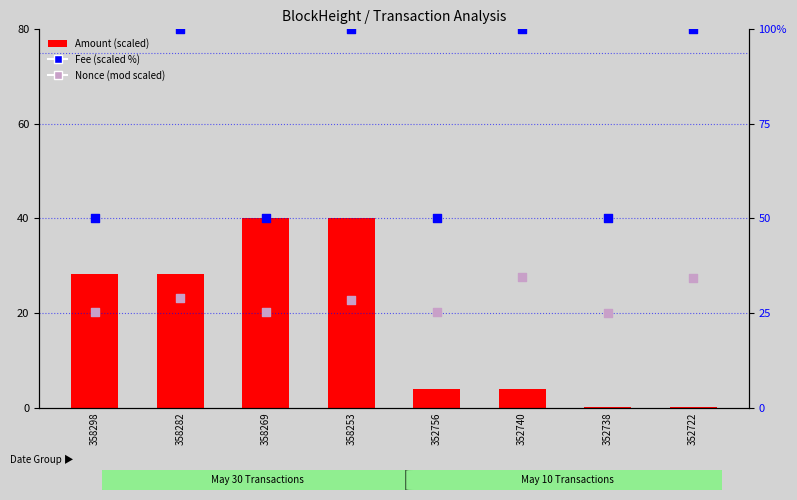

What is the total value across all series at 352738?

70.0